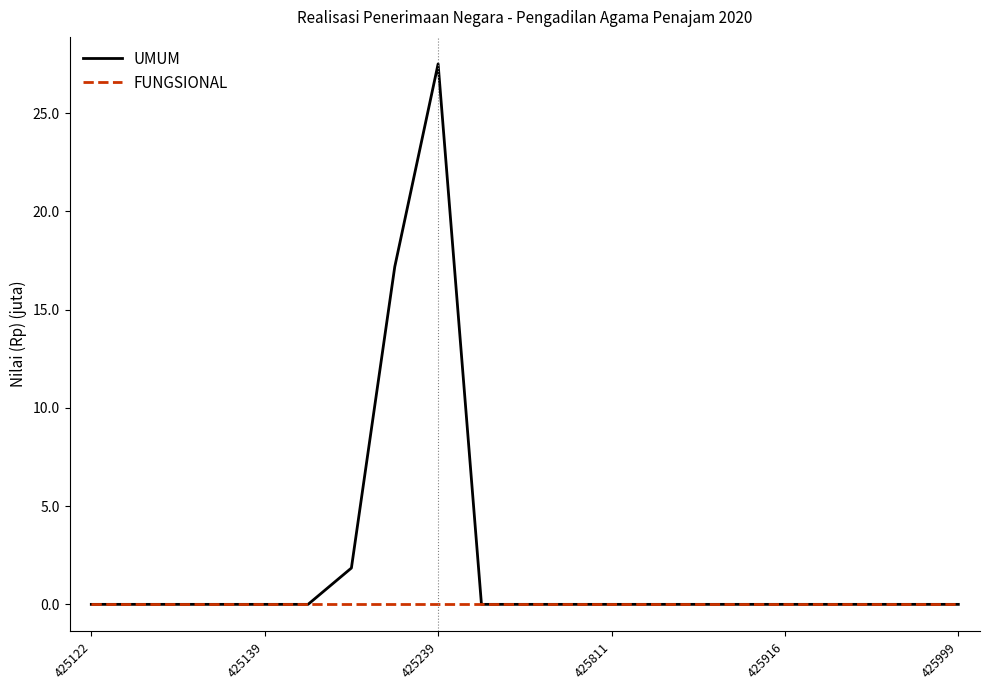

Which series has the largest total across all categories?

UMUM